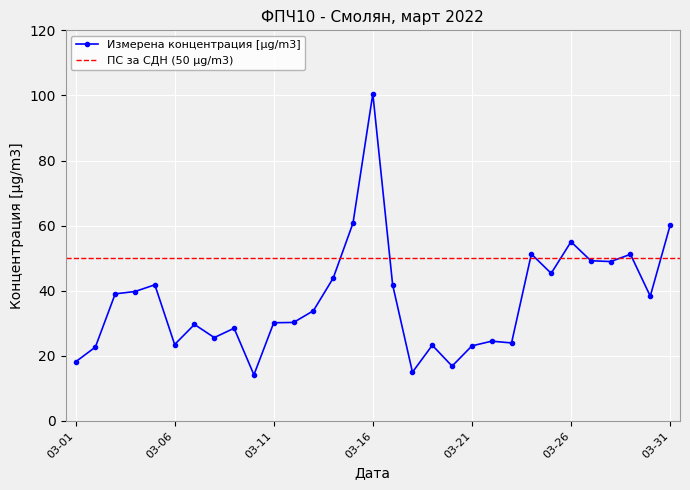

What is the sum of all values?

1150.1